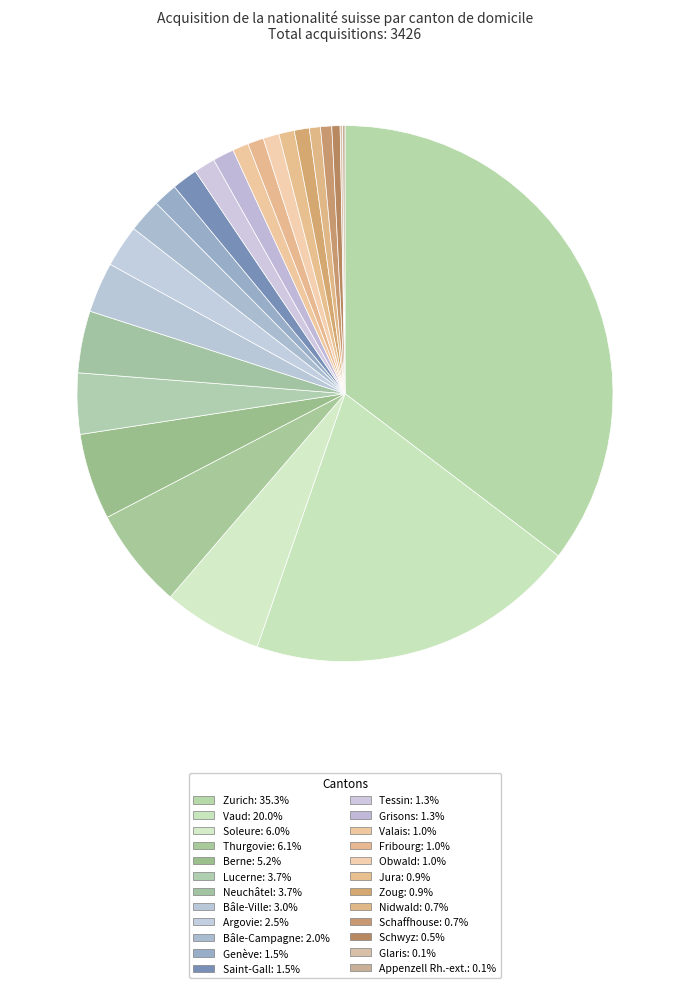

Which category has the biggest portion of the pie?

Zurich